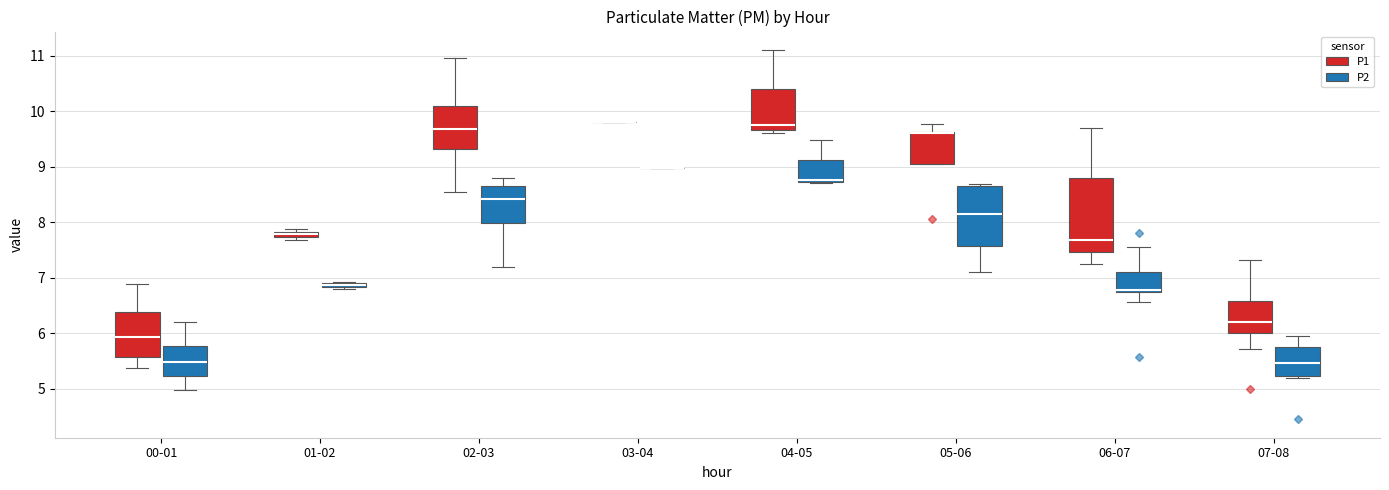

Which box is the tallest, from its lower edge to its upper edge?

06-07 (P1)